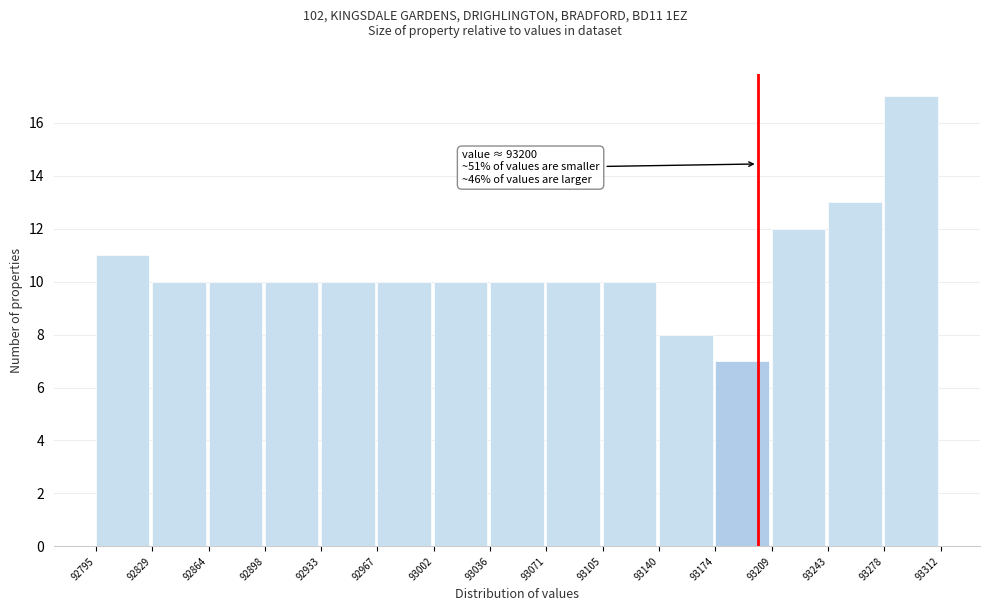

Which range on the x-axis has the tallest bar?

93278 to 93312